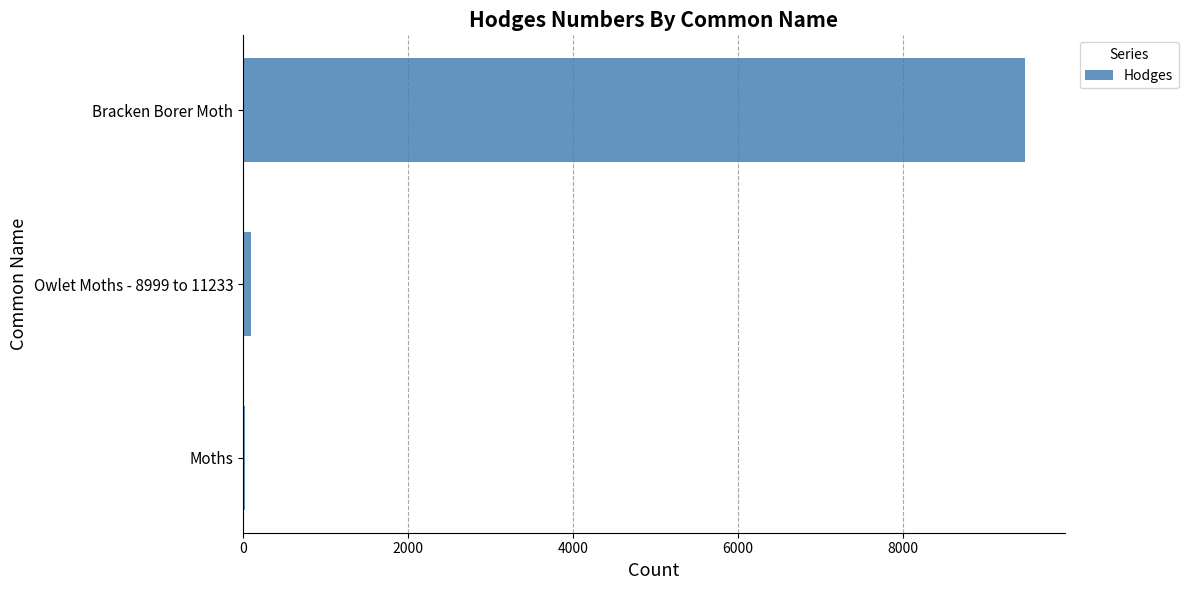

At which category does the chart reach its peak across all series?

Bracken Borer Moth